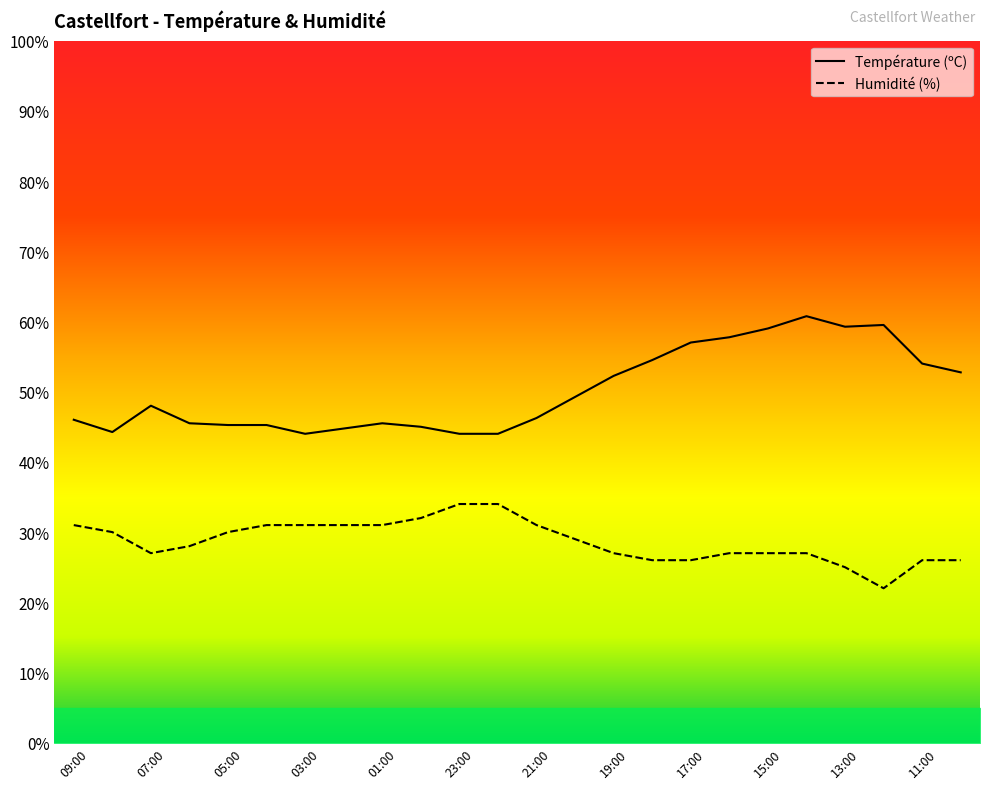

Is this an area chart (filled region under the line)?

No